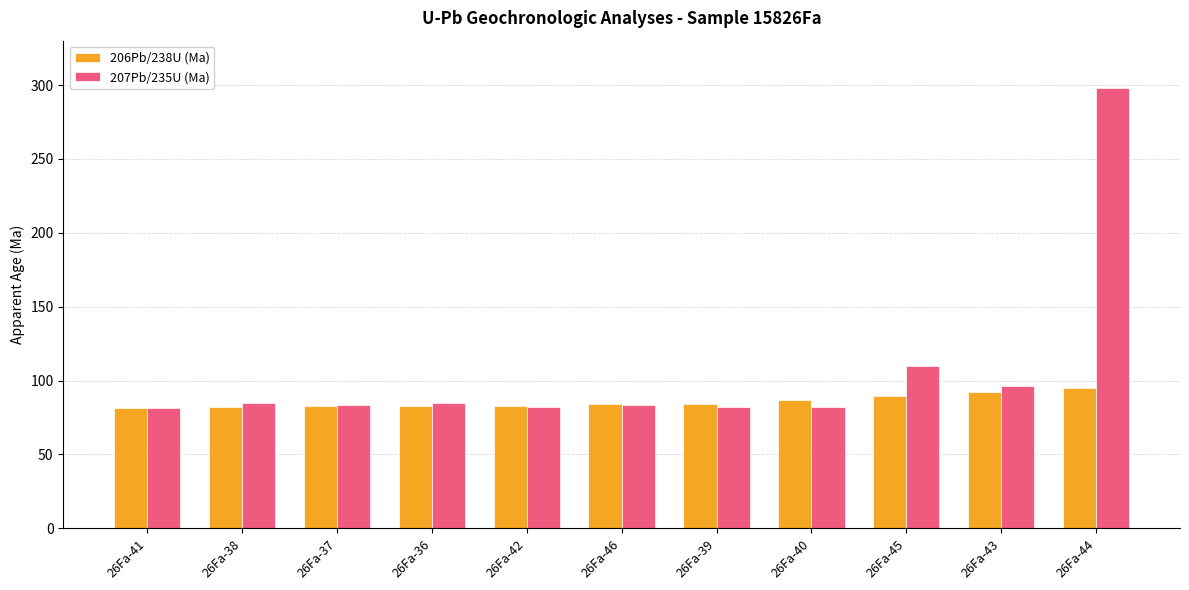

What is the total value across all series at 26Fa-45?

200.1